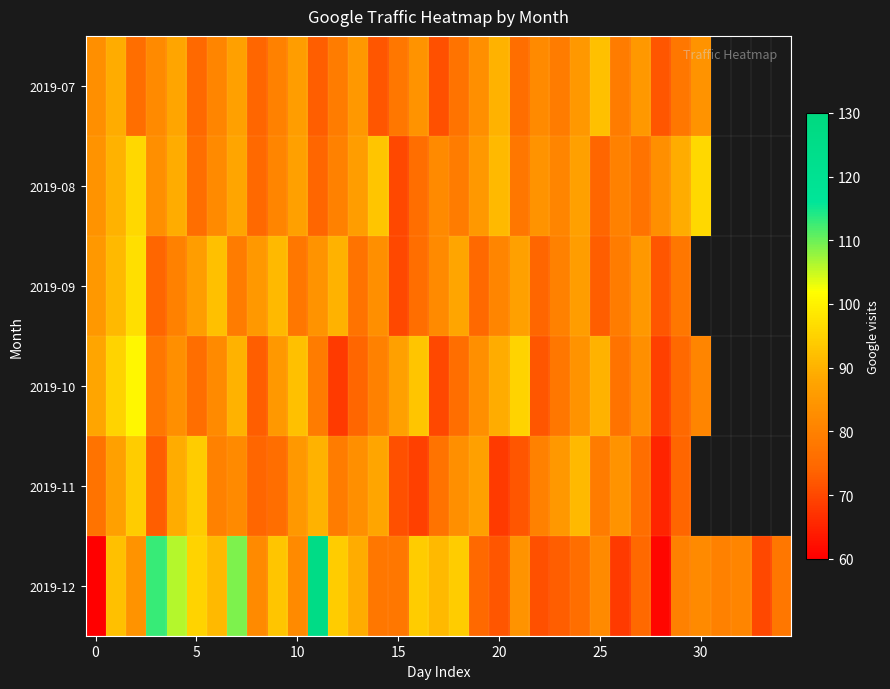

Which series has the largest range (max minus min)?

2019-12